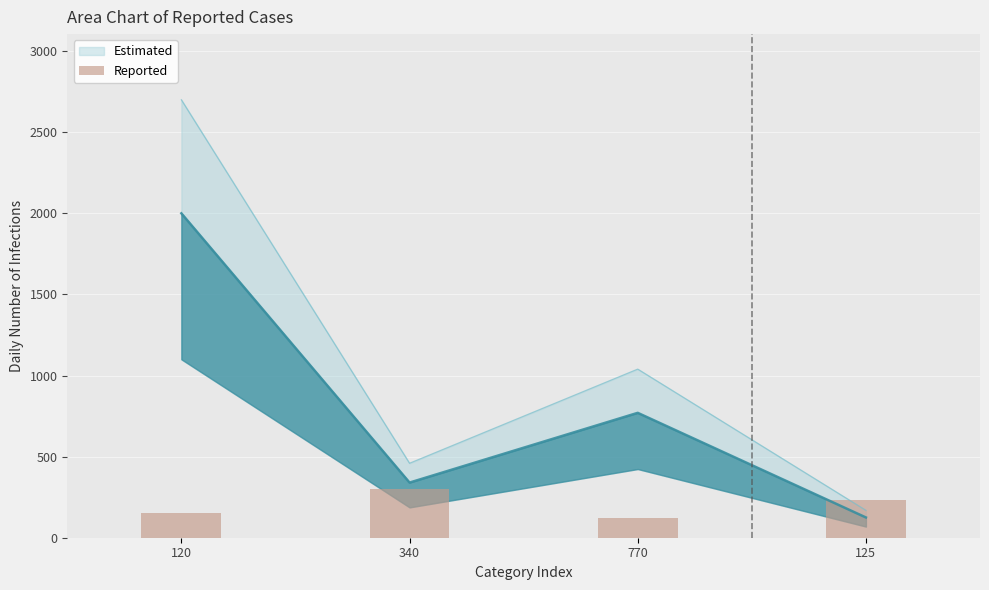

Is it true that the value at 125 is 230?

True